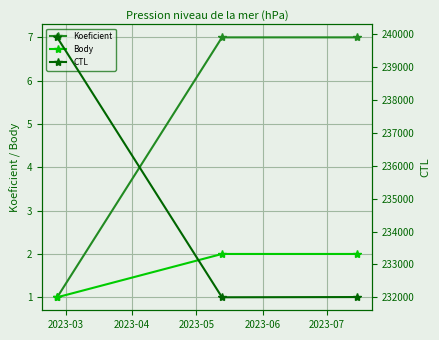

What is the sum of the Koeficient values at 2023-03 and 2023-04?

8